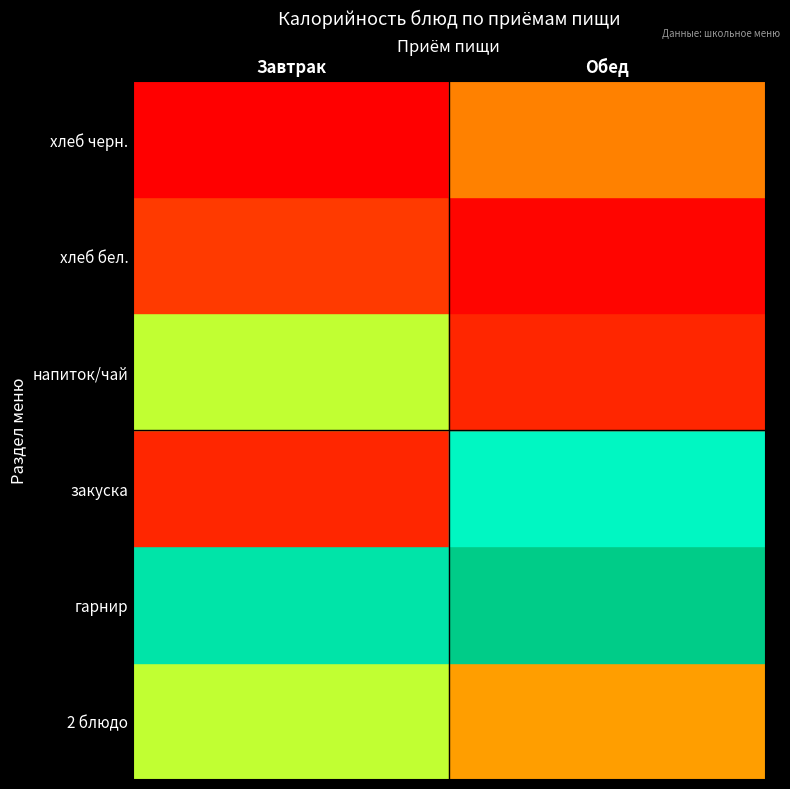

List the series in order of their peak value, lowest first.

хлеб бел., хлеб черн., напиток/чай, 2 блюдо, закуска, гарнир